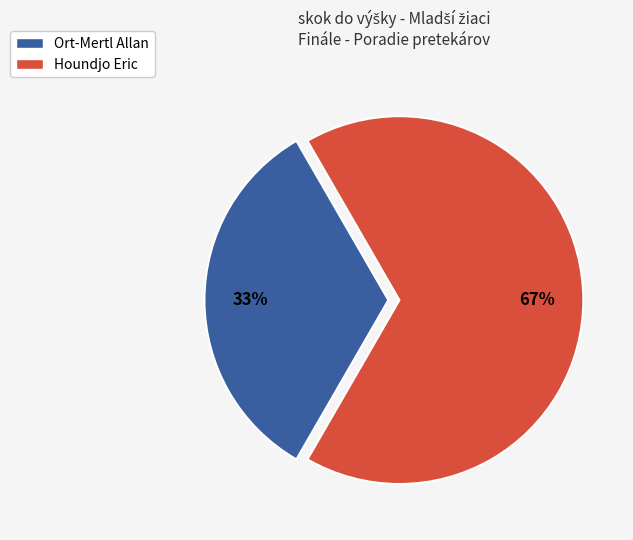

Is the sum of Houndjo Eric and Ort-Mertl Allan greater than half?

Yes